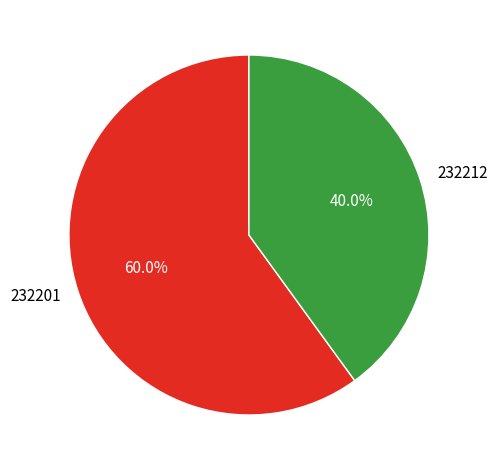

To the nearest percent, what is the average slice percentage?

50%